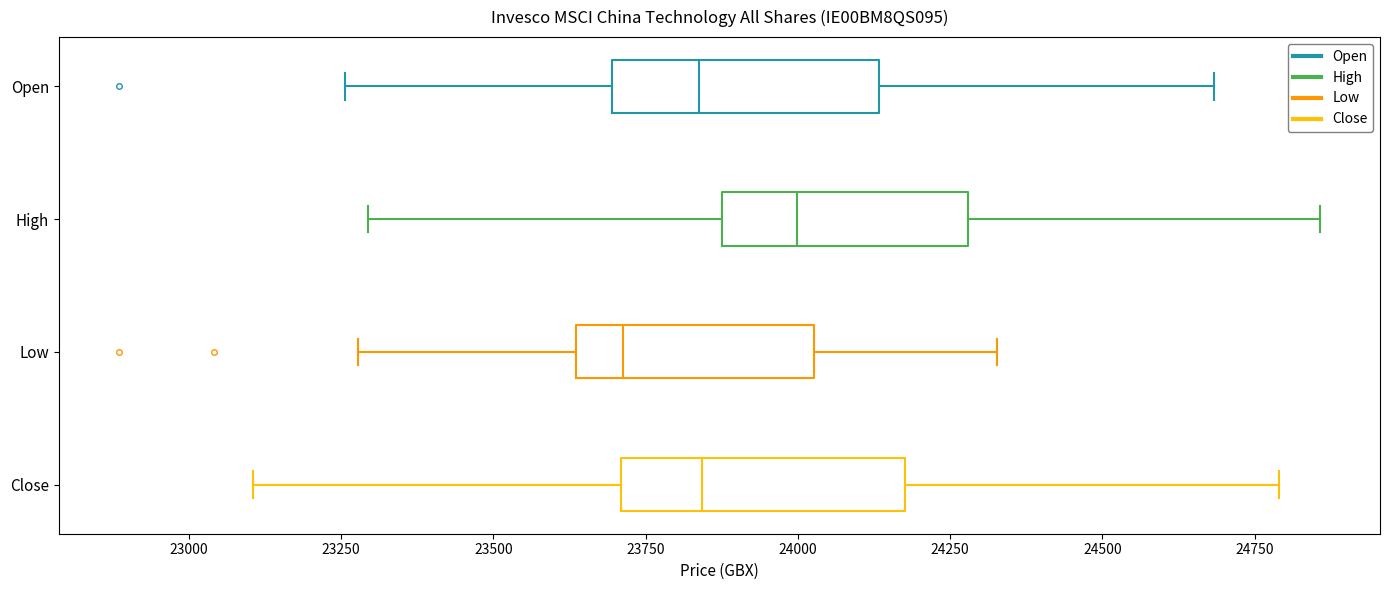

Reading bottom to top, read every box against the x-axis: the position of its median line, the range the box covers, and the ends of its whiskers. The values are not printed on the chart, so give them approximately, as read against the axis.

Close: median 23850, box 23700 to 24200, whiskers 23100 to 24800
Low: median 23700, box 23650 to 24050, whiskers 23300 to 24350
High: median 24000, box 23900 to 24300, whiskers 23300 to 24850
Open: median 23850, box 23700 to 24150, whiskers 23250 to 24700